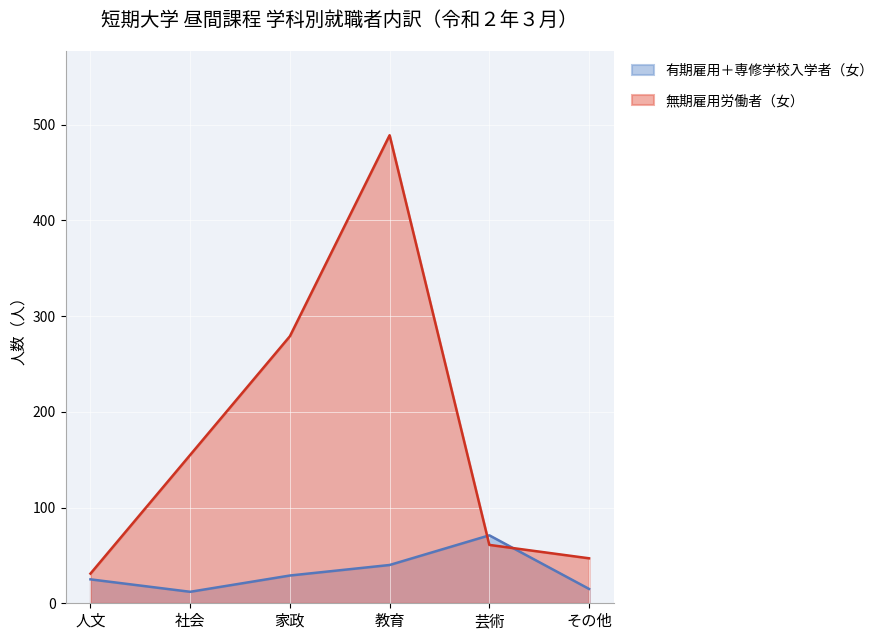

What is the maximum value for 有期雇用＋専修学校入学者（女）?

71